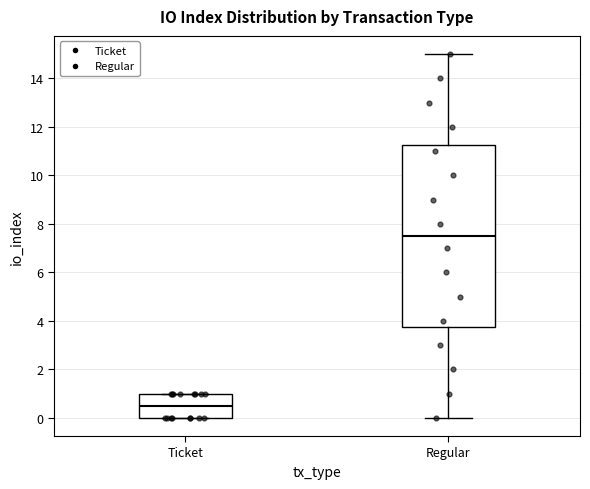

Reading left to right, transcribe this box plot: for each box, give where its median line is, the range the box spans, and where its two whiskers end, as read against the y-axis. The values are not printed on the chart, so give them approximately, as read against the axis.

Ticket: median 0.6, box 0.0 to 1.0, whiskers 0.0 to 1.0
Regular: median 7.6, box 3.8 to 11.2, whiskers 0.0 to 15.0